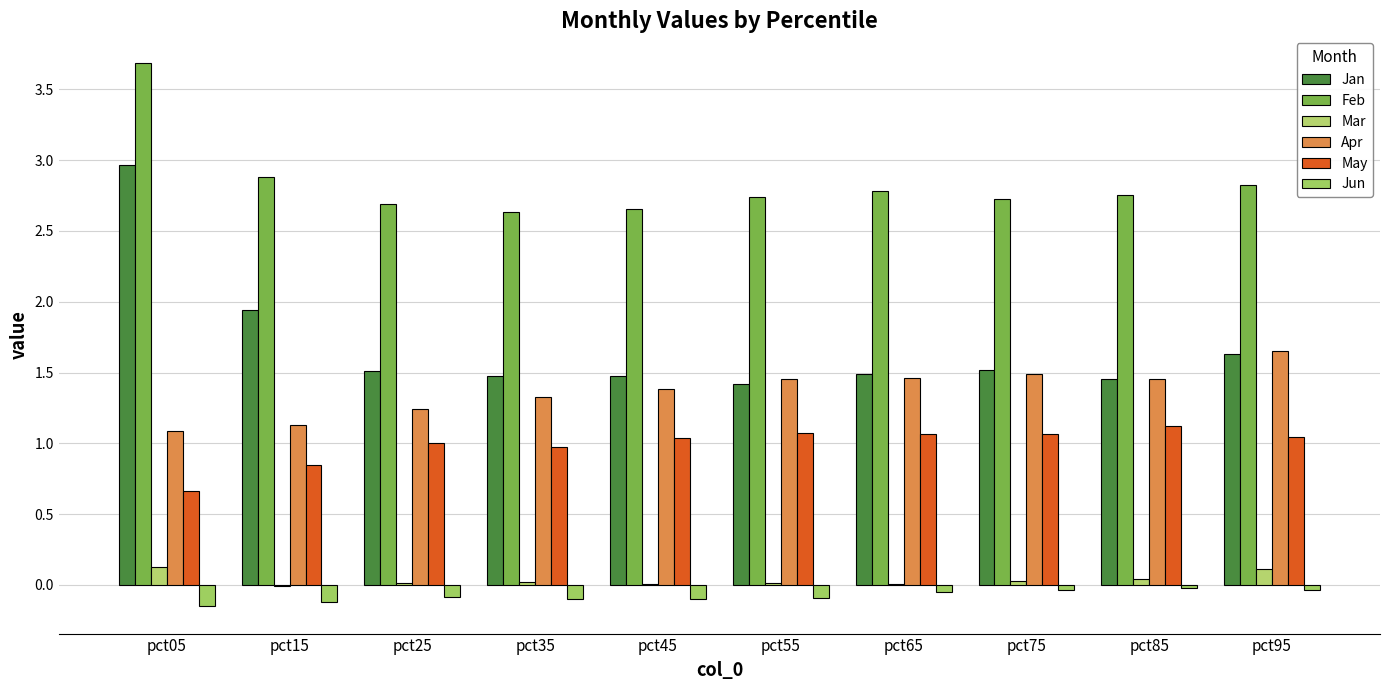

List the series in order of their peak value, highest first.

Feb, Jan, Apr, May, Mar, Jun